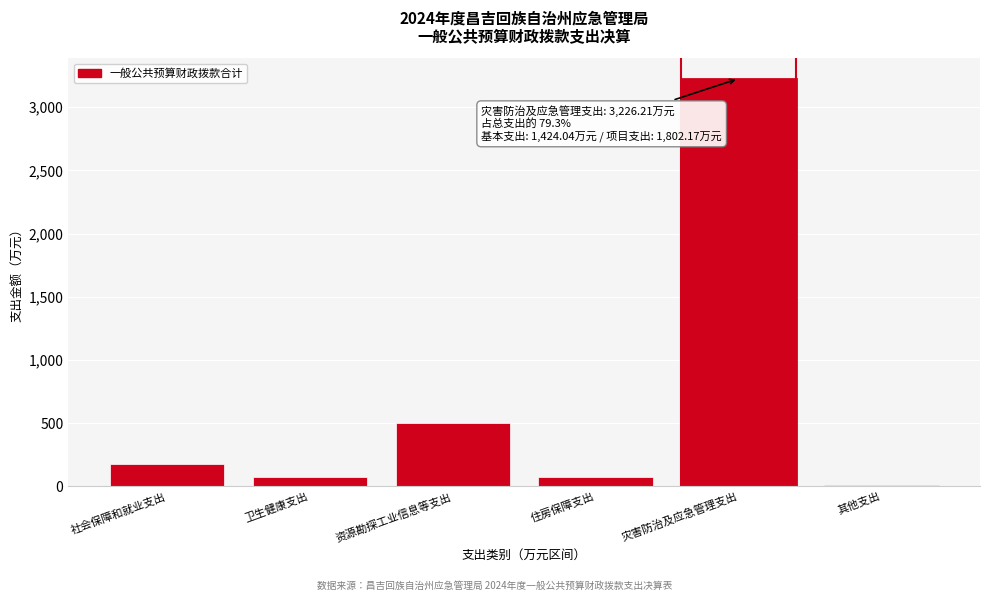

Between 资源勘探工业信息等支出 and 灾害防治及应急管理支出, which is larger?

灾害防治及应急管理支出